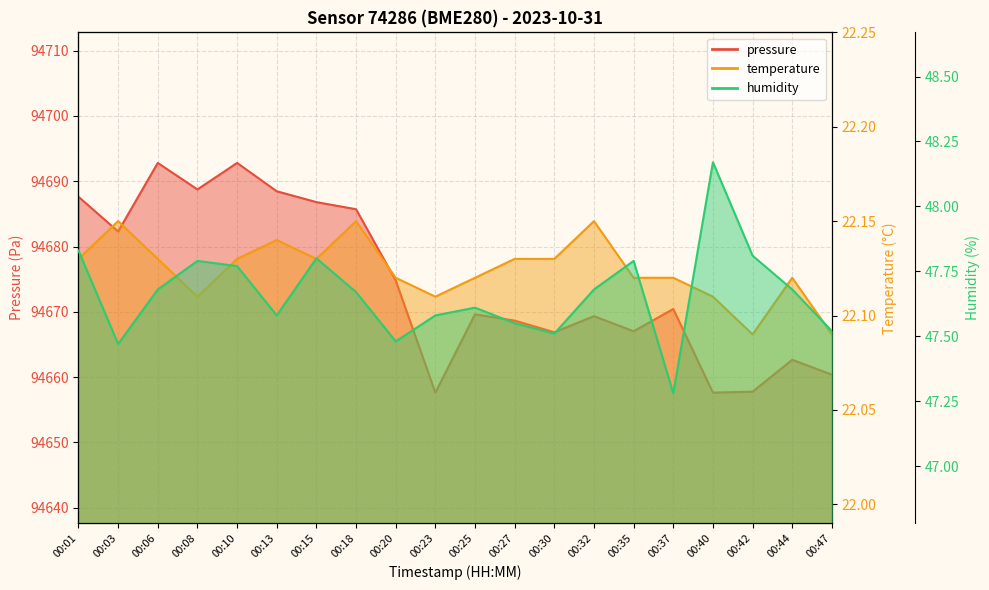

True or false: temperature has a value of 22.1 at 00:03.

True